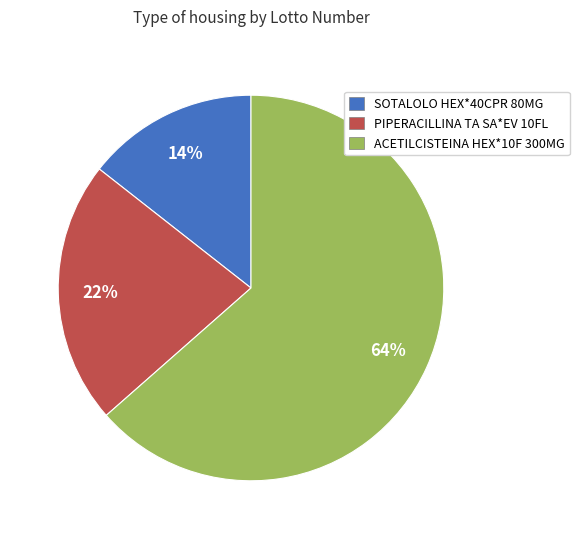

Do PIPERACILLINA TA SA*EV 10FL and ACETILCISTEINA HEX*10F 300MG together represent more than half of the pie?

Yes